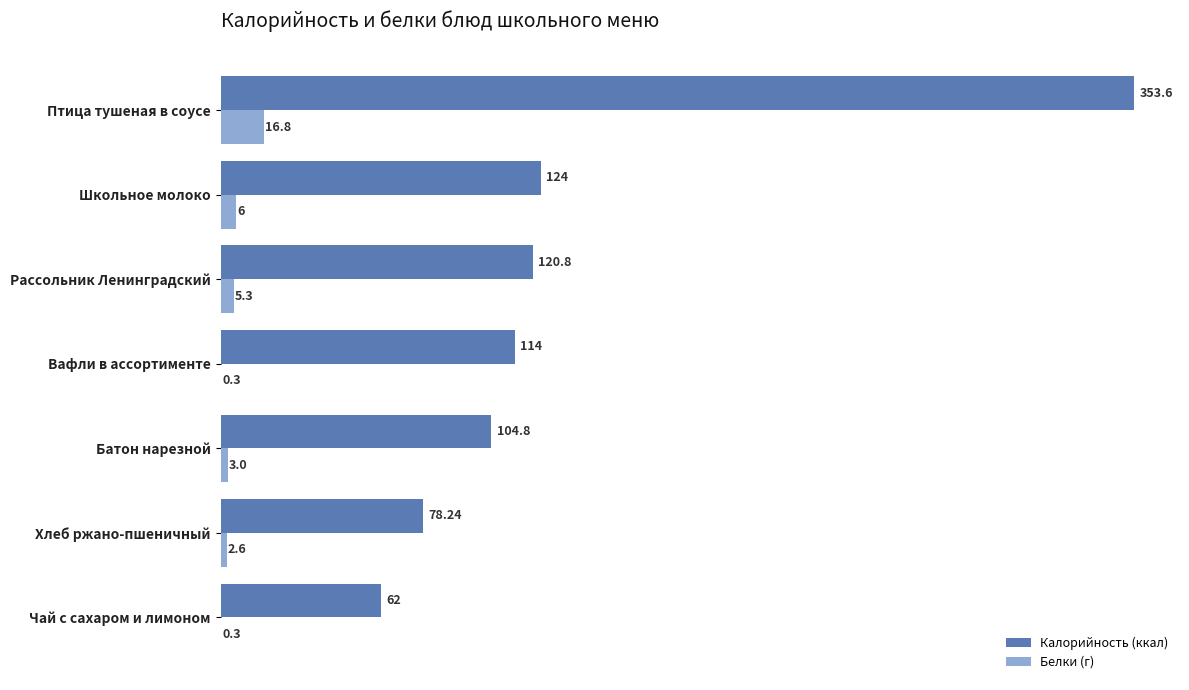

At which label is Калорийность (ккал) closest to 207?

Школьное молоко